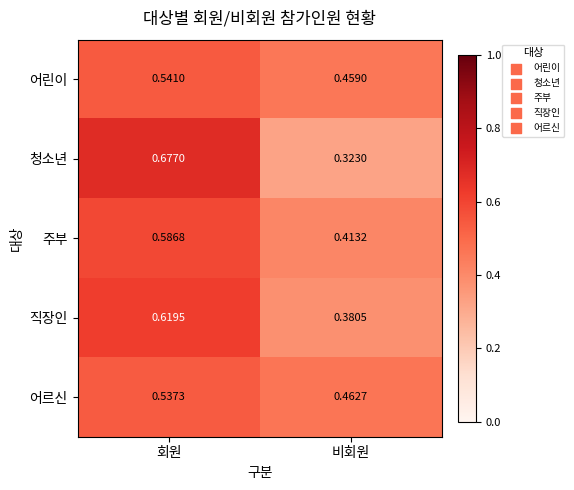

Which category has the highest value in the 어린이 series?

회원